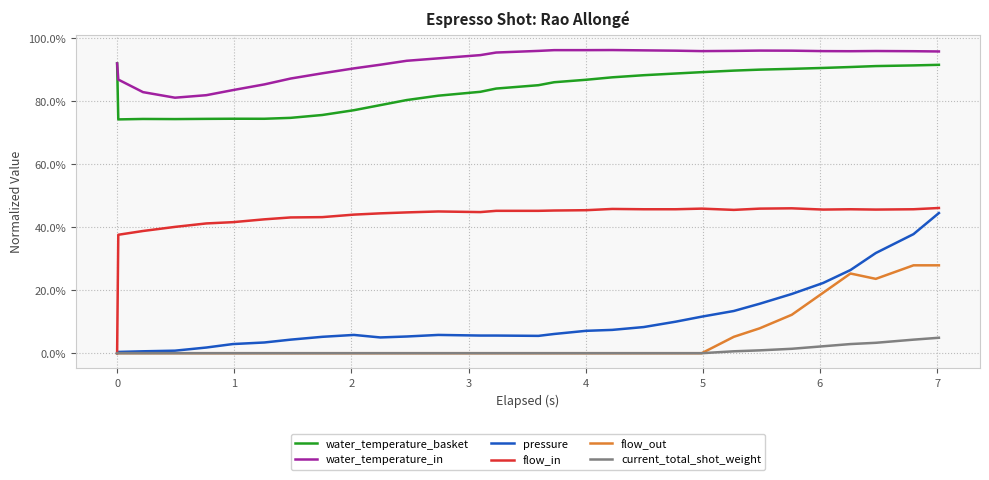

Does the chart have visible grid lines?

Yes